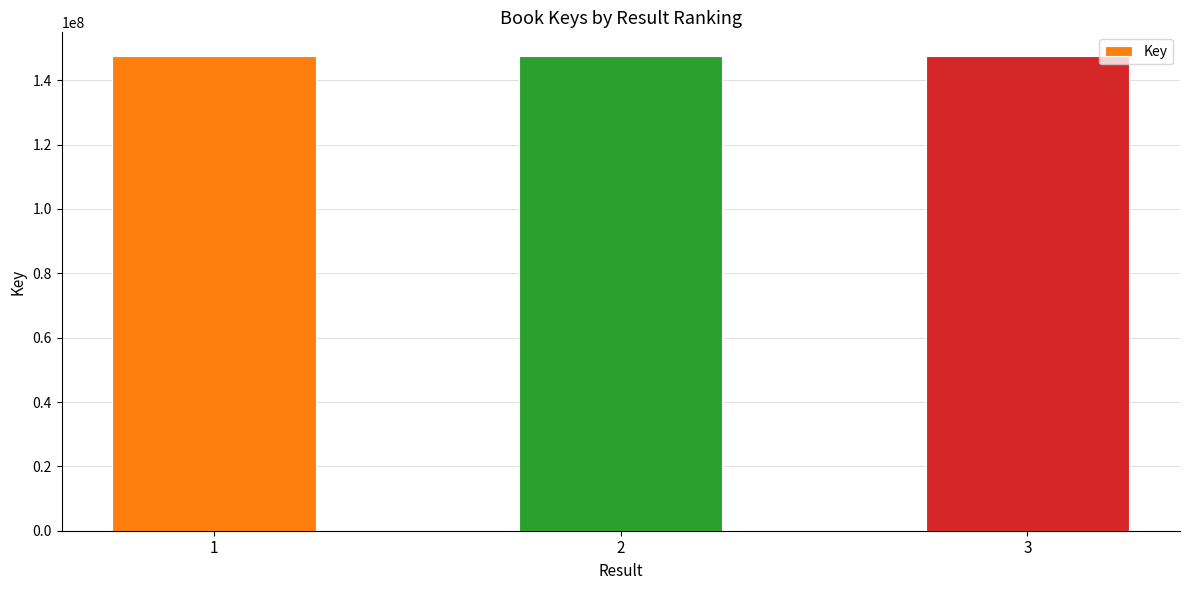

What is the change in value from 1 to 2?

-893